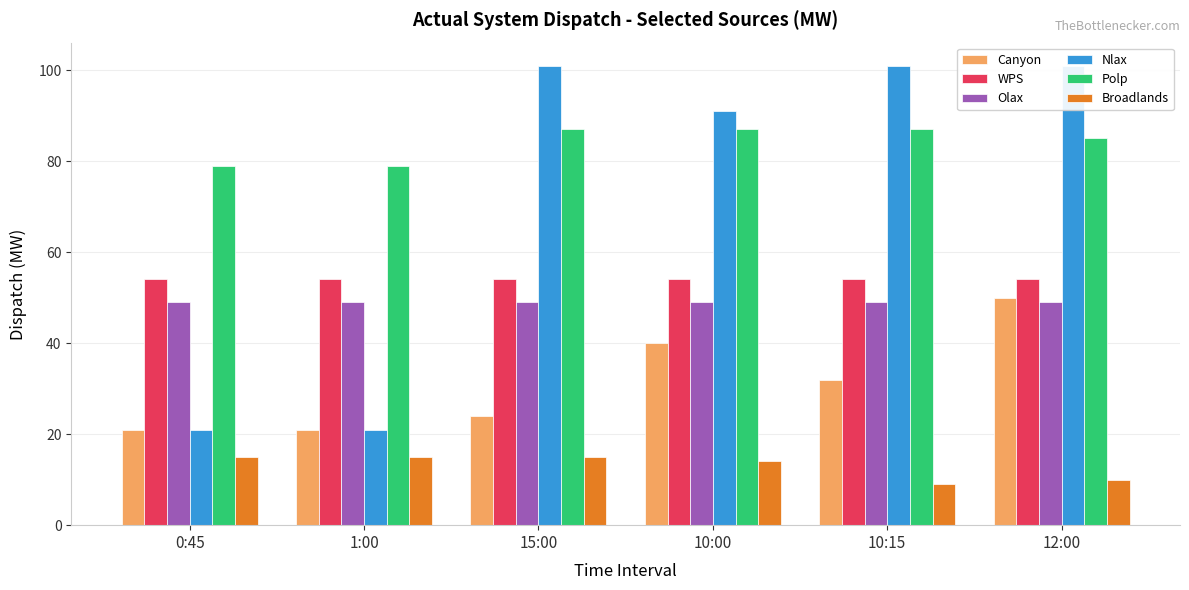

What is the sum of all Broadlands values?

78